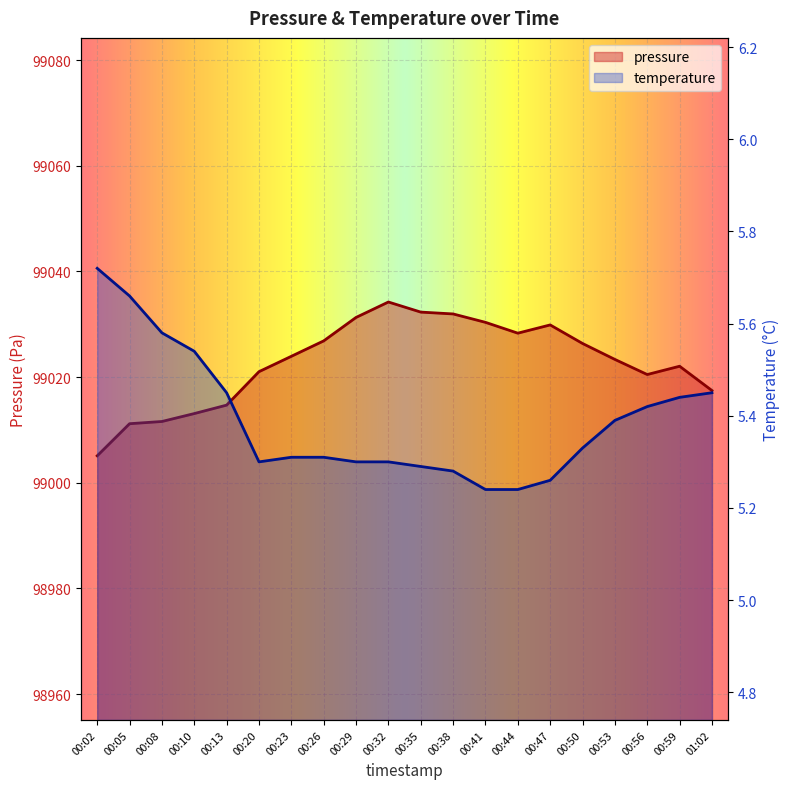

Which label corresponds to the smallest value in the chart?

00:41